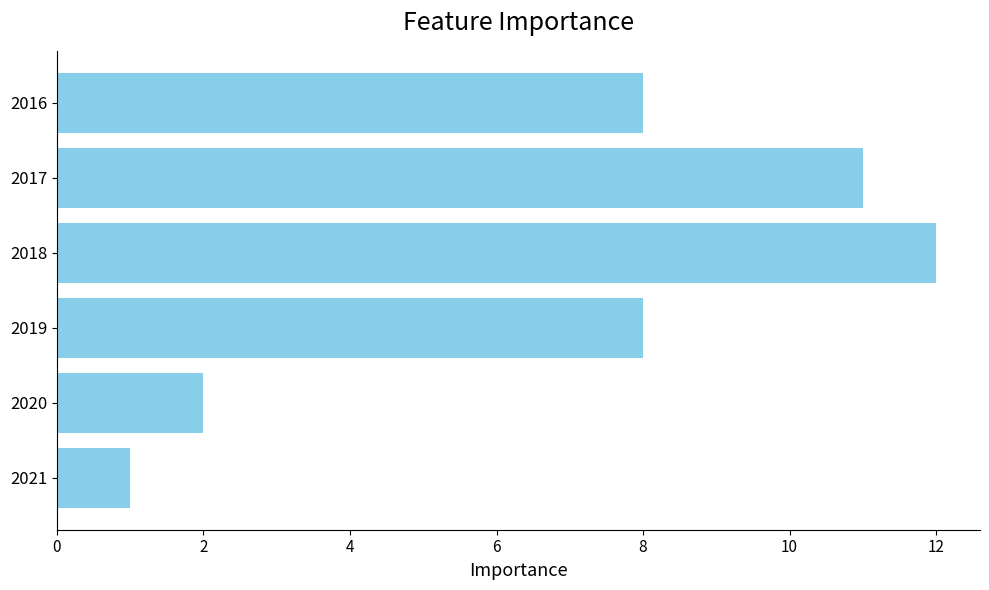

Is it true that the value at 2021 is 1?

True